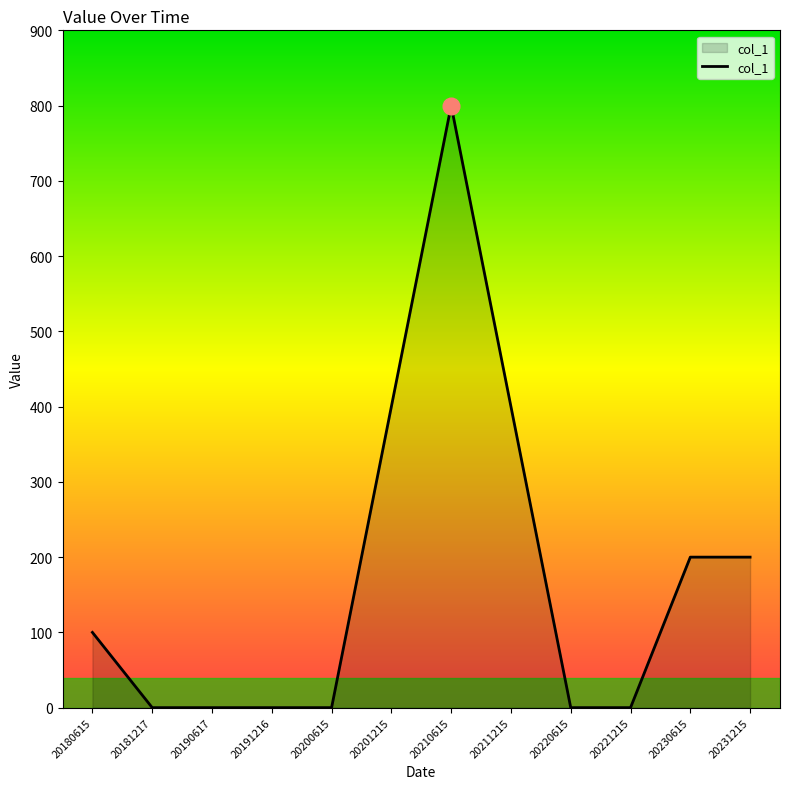

What is the difference between the second highest and second lowest values?

400